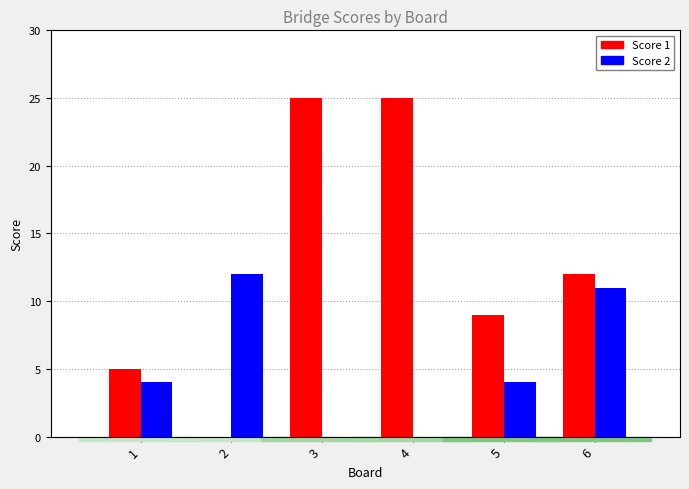

What is the total value across all series at 6?

23